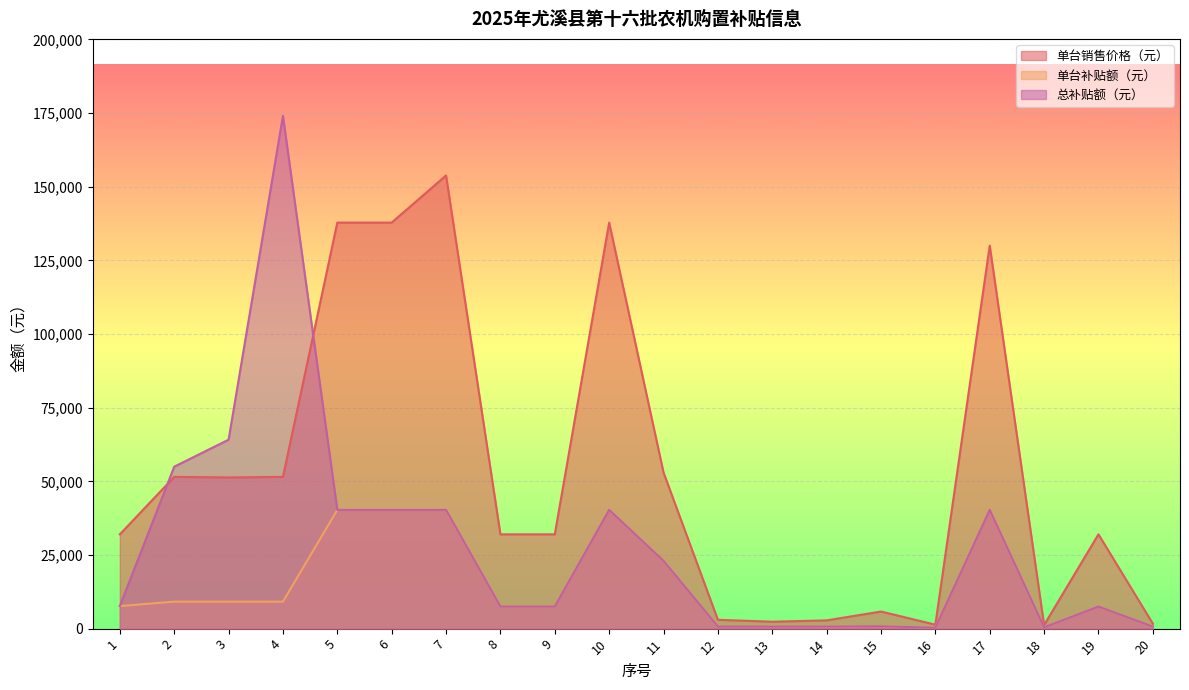

Reading left to right, extract all data points from this chart.

单台销售价格（元）: 32000	51500	51300	51500	137800	137800	153800	32000	32000	137800	53000	3000	2350	2800	5800	1350	130000	1200	32000	1700
单台补贴额（元）: 7660	9160	9160	9160	40300	40300	40300	7500	7500	40300	23000	710	690	710	790	310	40300	430	7500	690
总补贴额（元）: 7660	54960	64120	174040	40300	40300	40300	7500	7500	40300	23000	710	690	710	790	310	40300	430	7500	690